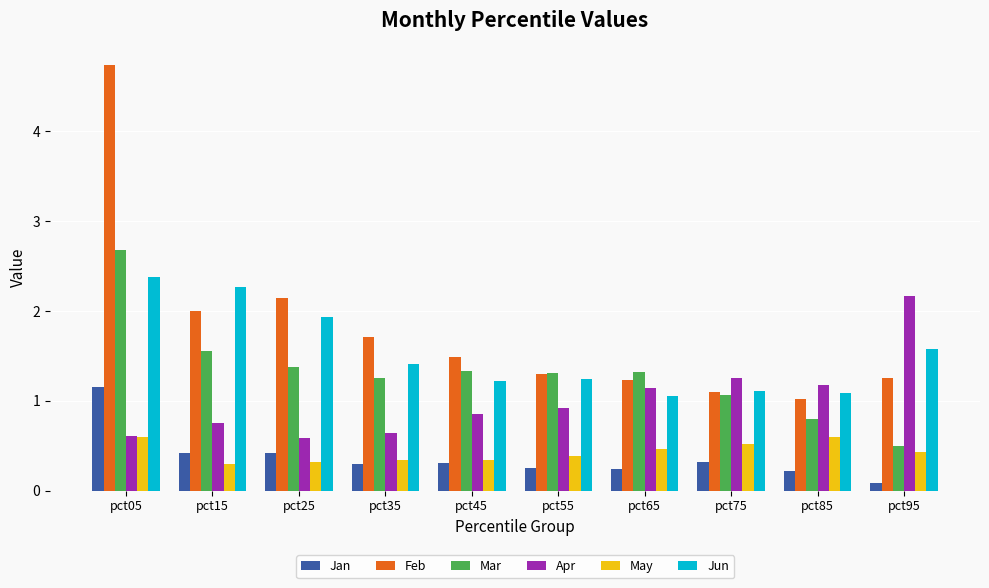

What is the total value across all series at pct15?

7.3